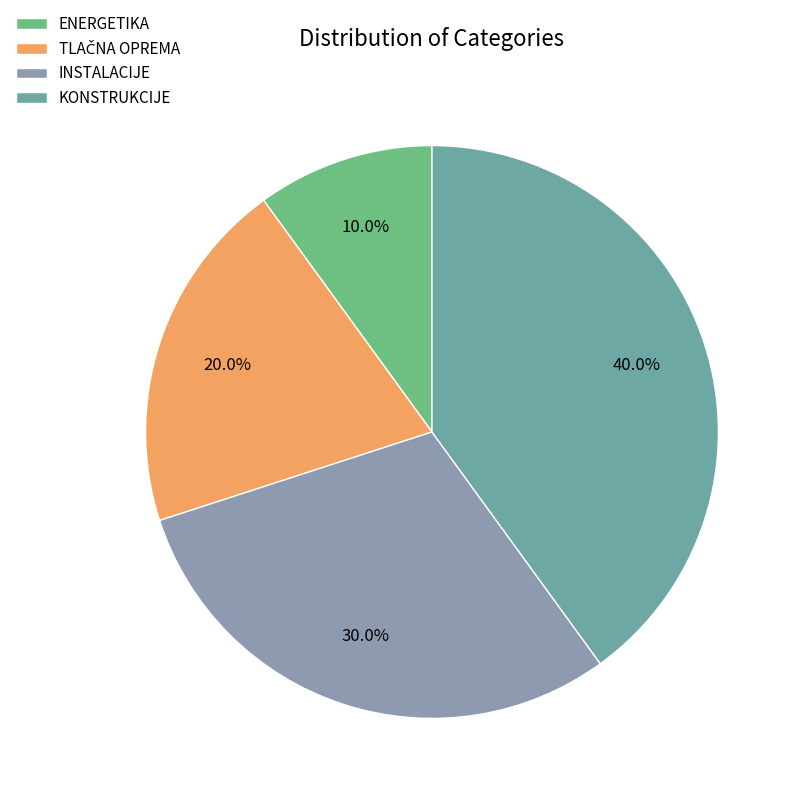

To the nearest percent, what is the average slice percentage?

25%